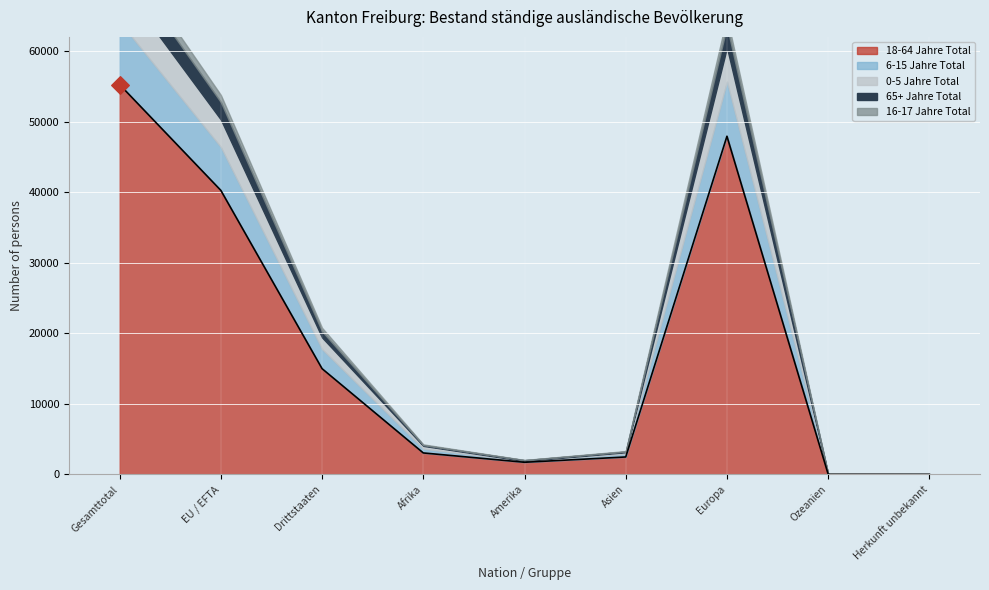

Which series reaches the maximum Y coordinate?

18-64 Jahre Total